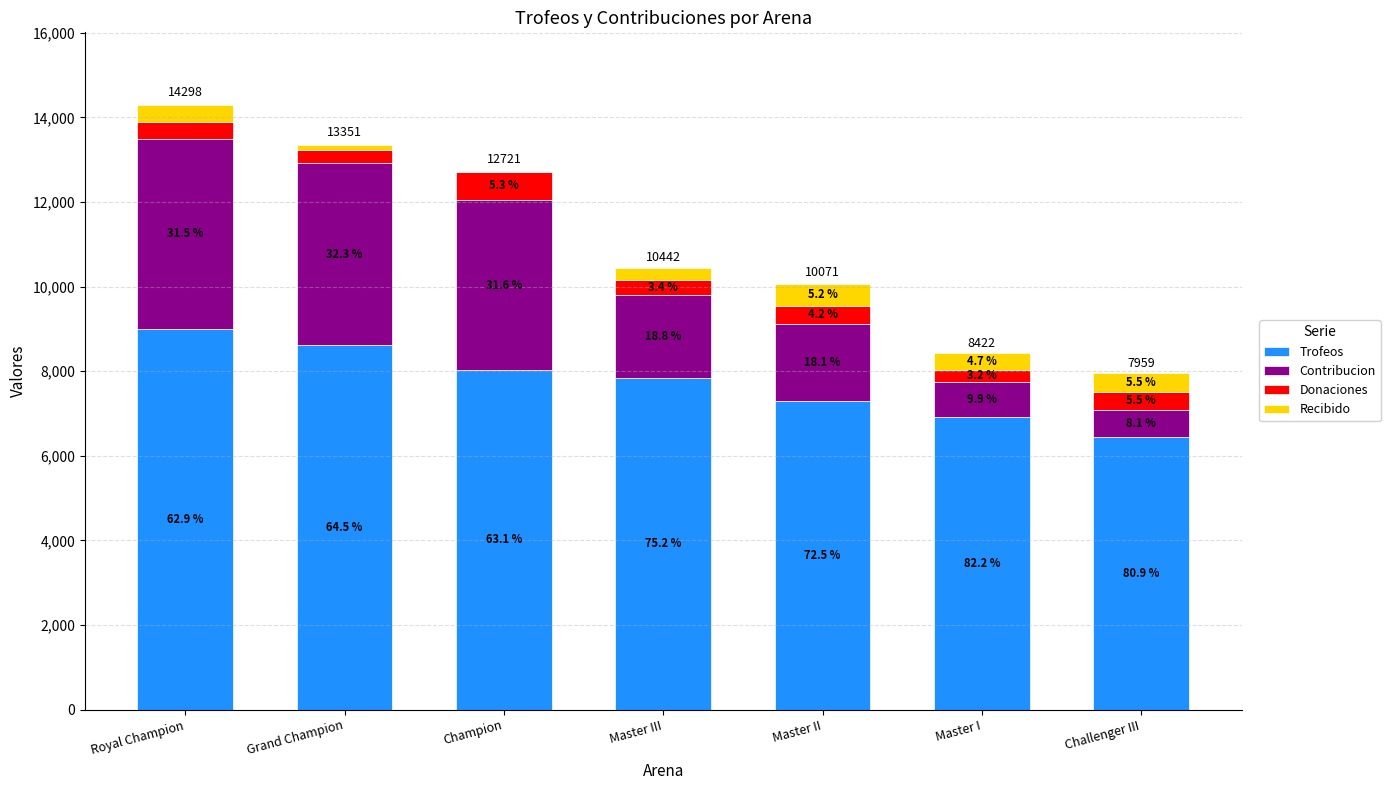

Which series has the largest total across all categories?

Trofeos